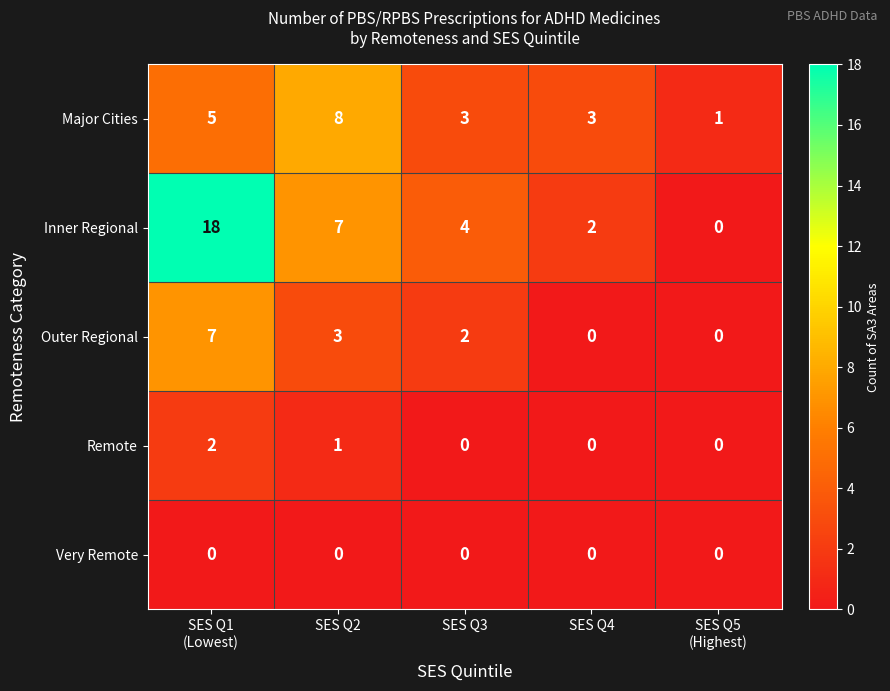

List the series in order of their peak value, lowest first.

Very Remote, Remote, Outer Regional, Major Cities, Inner Regional